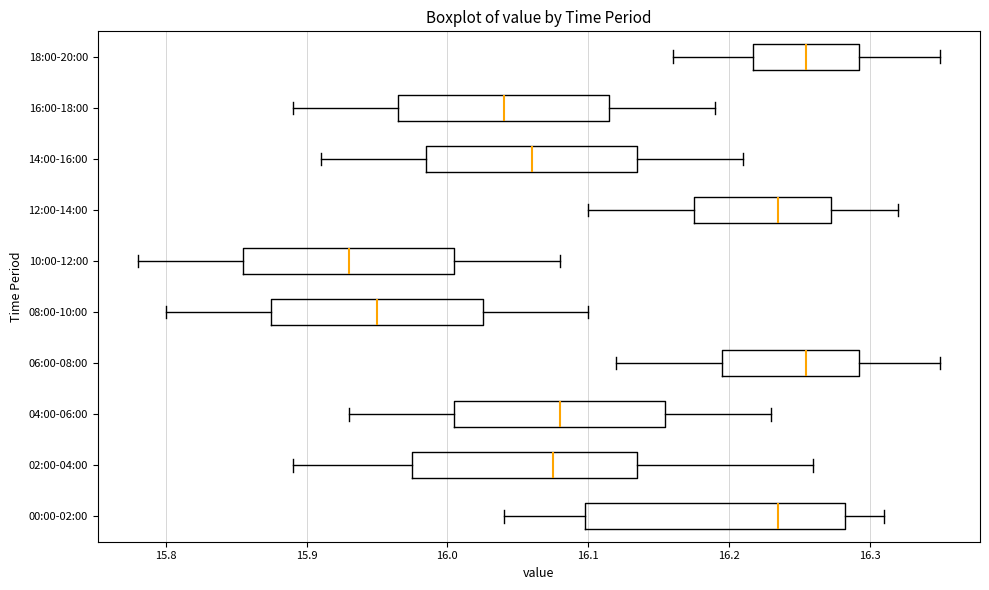

Reading bottom to top, transcribe this box plot: for each box, give where its median line is, the range the box spans, and where its two whiskers end, as read against the x-axis. The values are not printed on the chart, so give them approximately, as read against the axis.

00:00-02:00: median 16.24, box 16.10 to 16.28, whiskers 16.04 to 16.31
02:00-04:00: median 16.08, box 15.98 to 16.14, whiskers 15.89 to 16.26
04:00-06:00: median 16.08, box 16.01 to 16.16, whiskers 15.93 to 16.23
06:00-08:00: median 16.26, box 16.20 to 16.29, whiskers 16.12 to 16.35
08:00-10:00: median 15.95, box 15.88 to 16.03, whiskers 15.80 to 16.10
10:00-12:00: median 15.93, box 15.86 to 16.01, whiskers 15.78 to 16.08
12:00-14:00: median 16.24, box 16.18 to 16.27, whiskers 16.10 to 16.32
14:00-16:00: median 16.06, box 15.99 to 16.14, whiskers 15.91 to 16.21
16:00-18:00: median 16.04, box 15.97 to 16.12, whiskers 15.89 to 16.19
18:00-20:00: median 16.26, box 16.22 to 16.29, whiskers 16.16 to 16.35